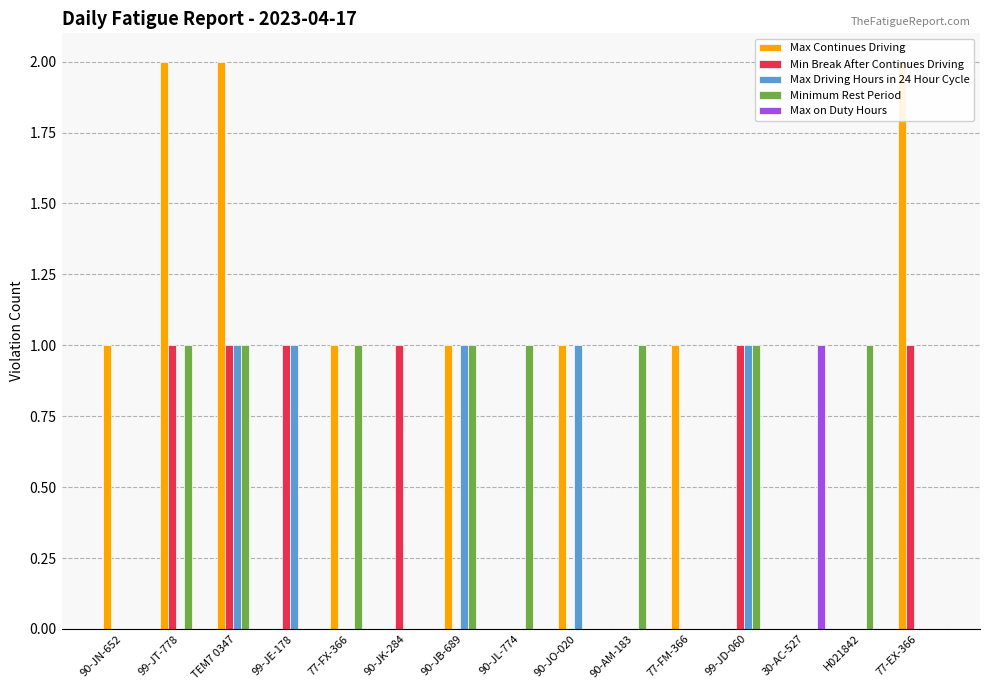

At how many categories does at least one series exceed 0?

15